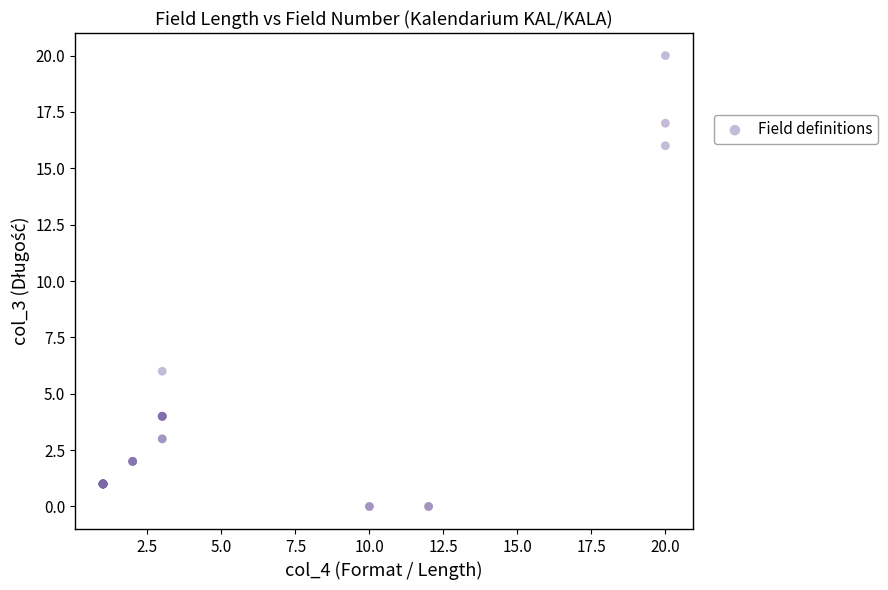

What Y value in the scatter plot is closest to 10?

6